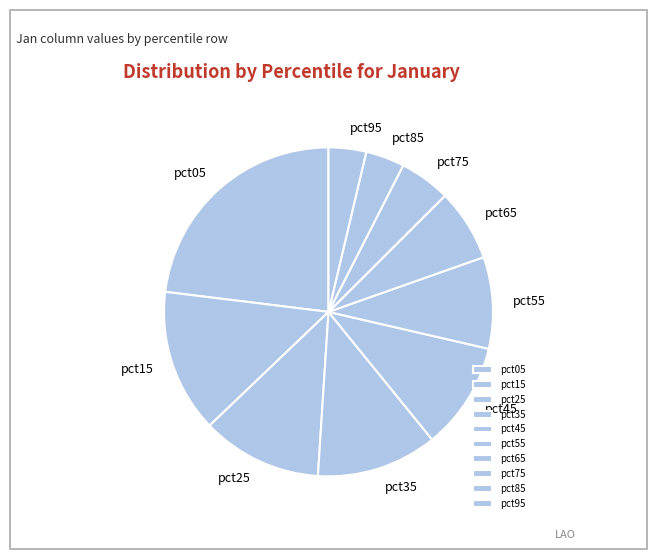

Approximately how many times larger is the value at pct65 compared to pct35?

0.6